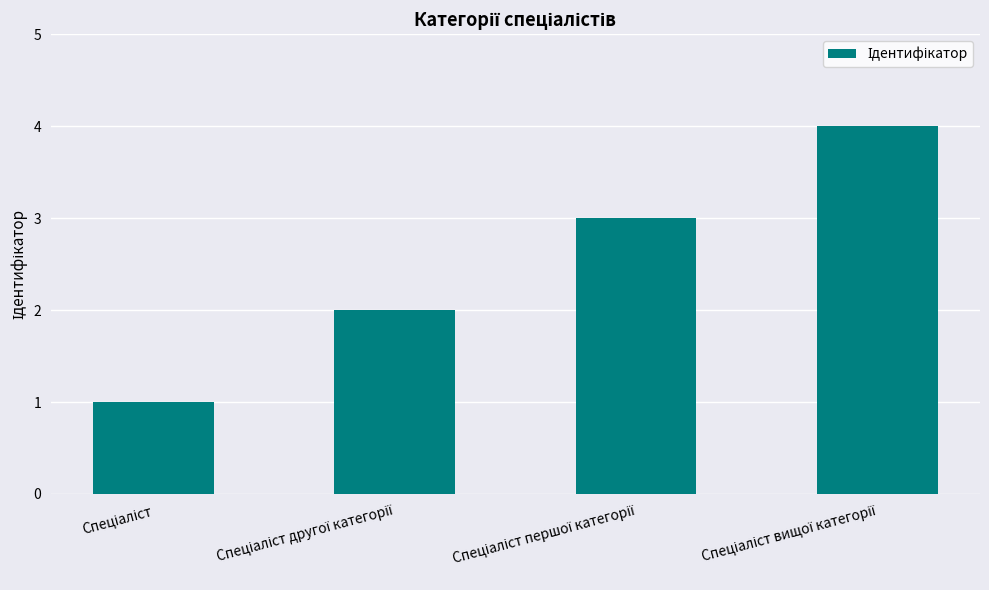

Are the bars horizontal?

No